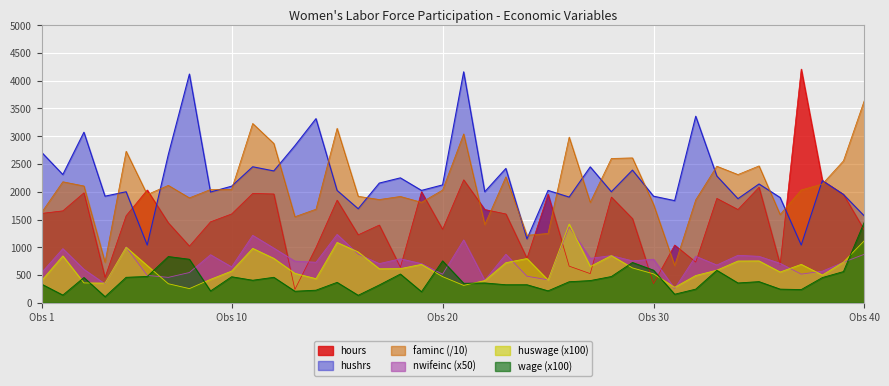

Where is the first local maximum for faminc?

2